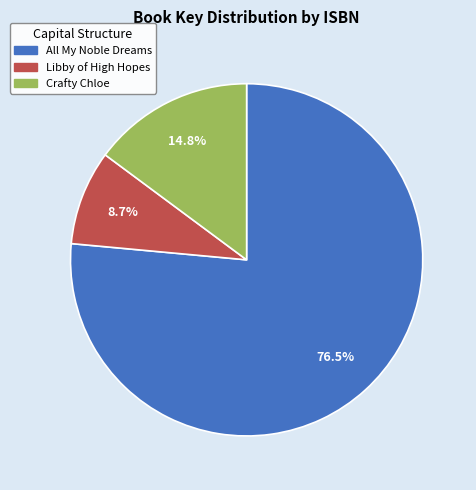

Does any single category account for the majority?

Yes